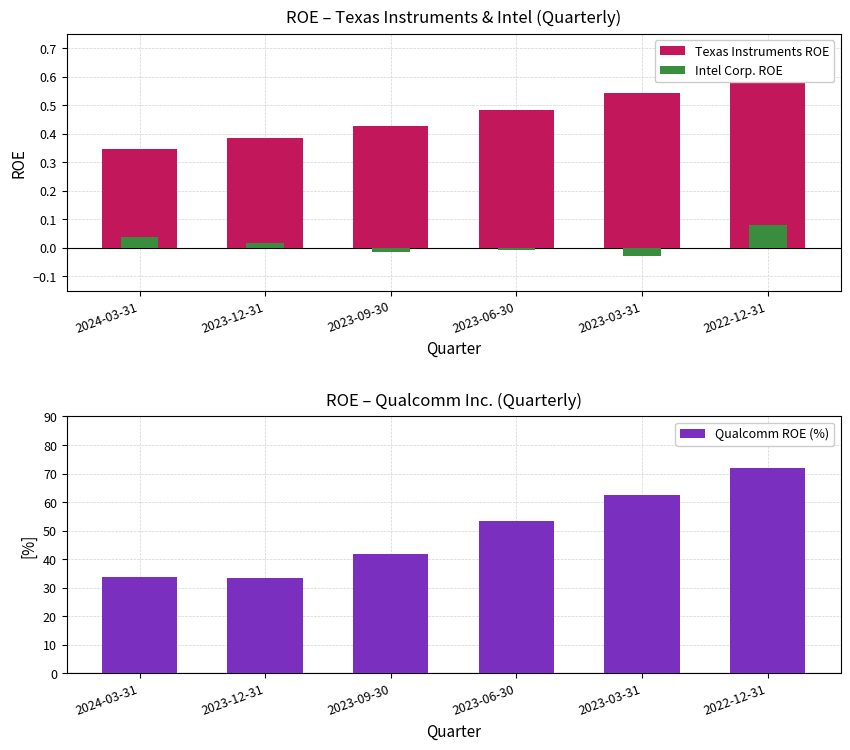

What is the difference between the highest and lowest values at 2023-12-31?

33.5